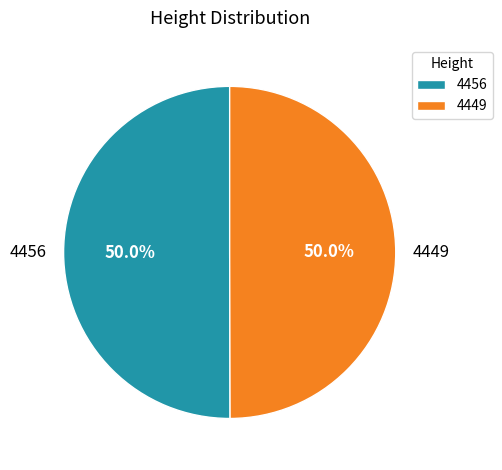

True or false: 4456 accounts for 50% of the total.

True